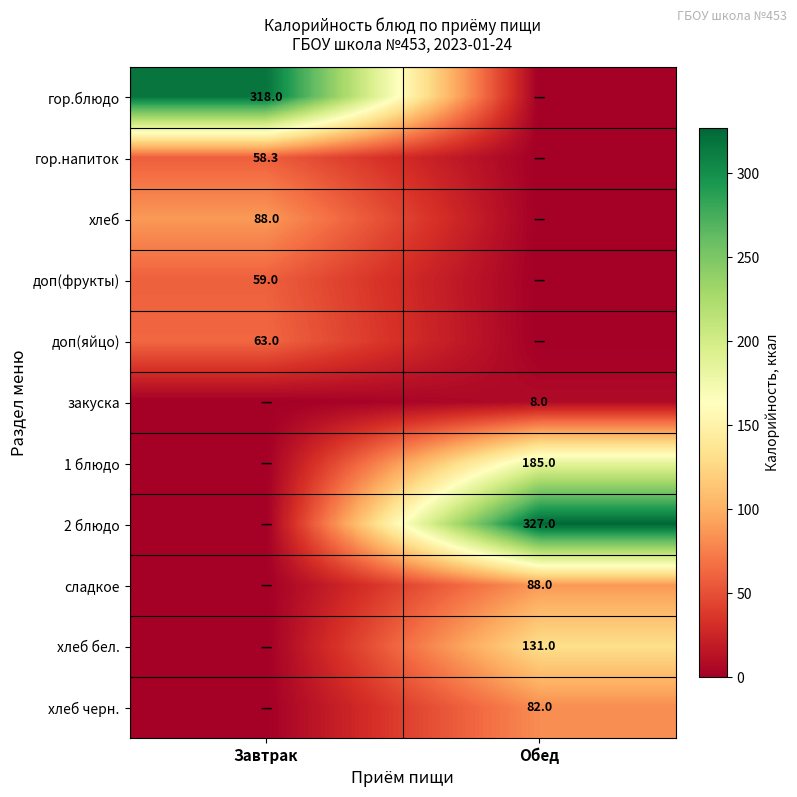

True or false: 1 блюдо has a value of 185.0 at Обед.

True